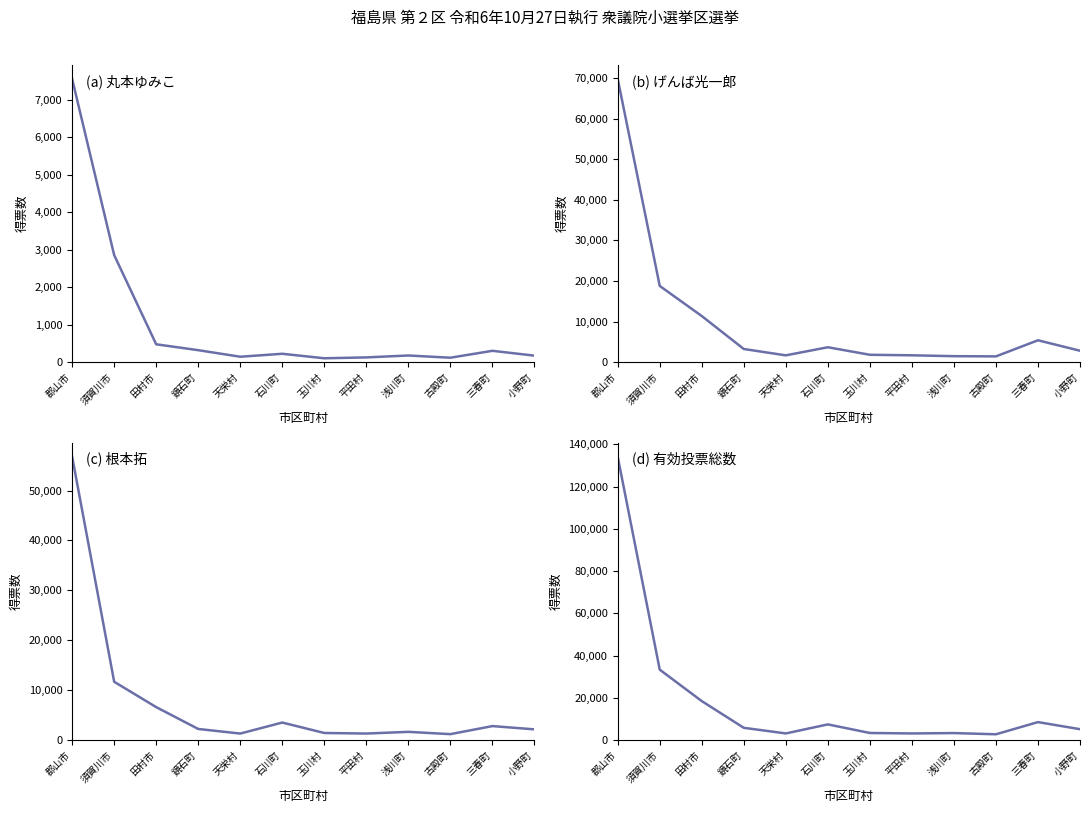

How many data points in (a) 丸本ゆみこ are less than 225?

6